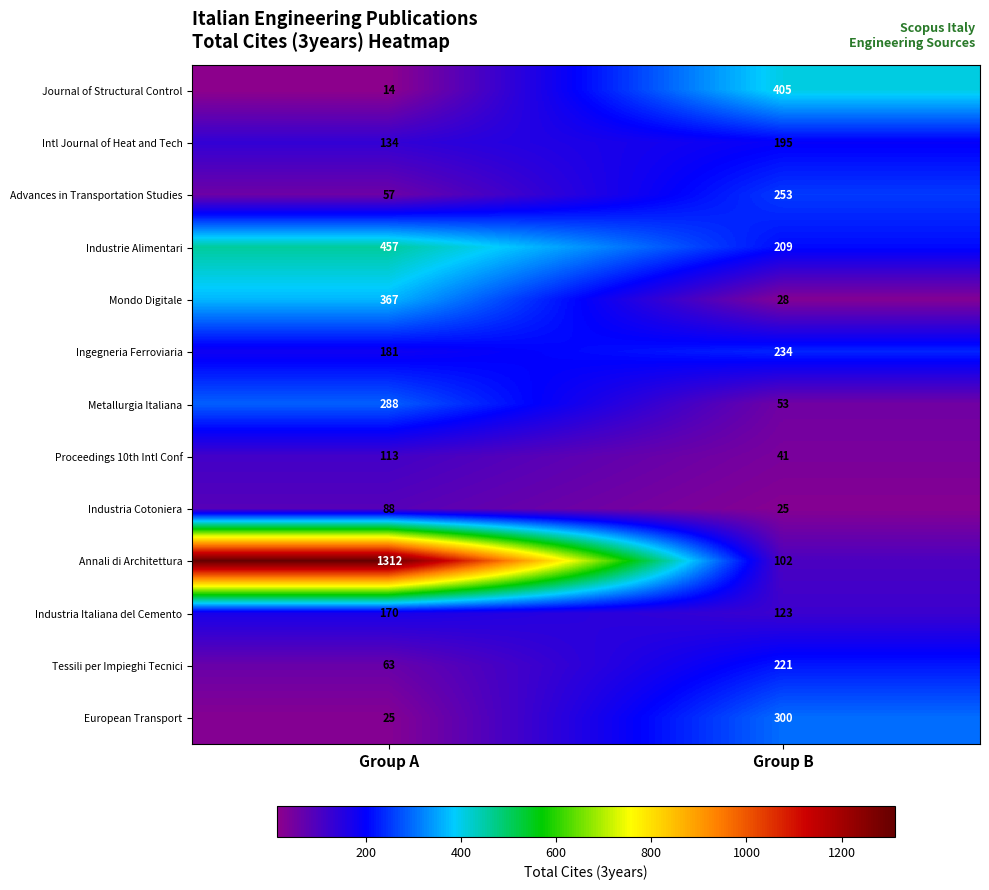

Reading right to left, list all the values displayed in this chart.

Journal of Structural Control: Group B=405	Group A=14
Intl Journal of Heat and Tech: Group B=195	Group A=134
Advances in Transportation Studies: Group B=253	Group A=57
Industrie Alimentari: Group B=209	Group A=457
Mondo Digitale: Group B=28	Group A=367
Ingegneria Ferroviaria: Group B=234	Group A=181
Metallurgia Italiana: Group B=53	Group A=288
Proceedings 10th Intl Conf: Group B=41	Group A=113
Industria Cotoniera: Group B=25	Group A=88
Annali di Architettura: Group B=102	Group A=1312
Industria Italiana del Cemento: Group B=123	Group A=170
Tessili per Impieghi Tecnici: Group B=221	Group A=63
European Transport: Group B=300	Group A=25